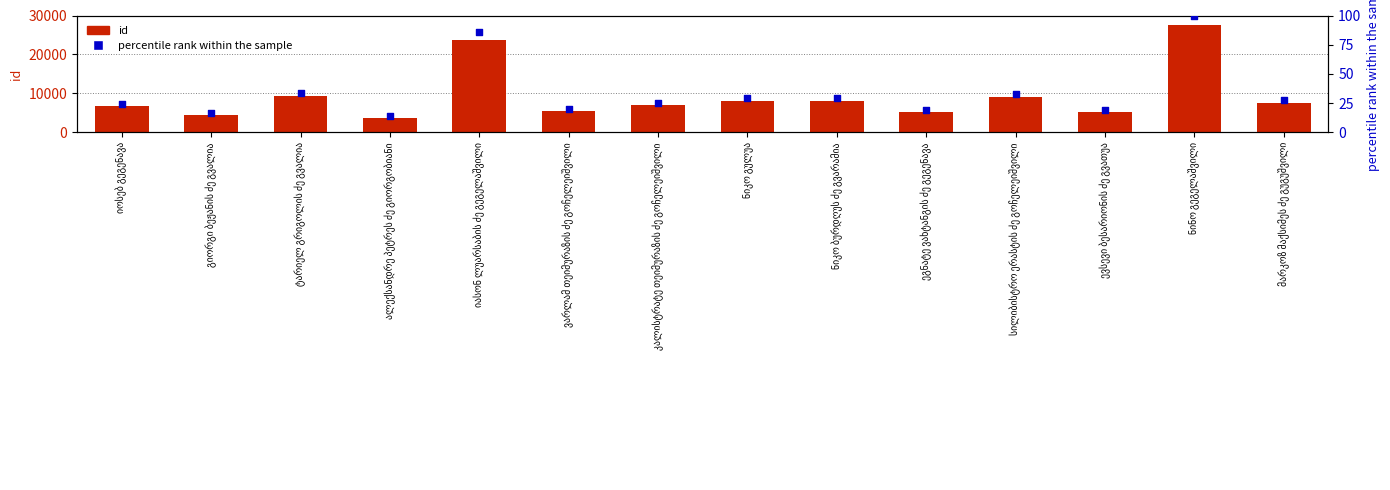

Which series contains the lowest Y value?

percentile rank within the sample